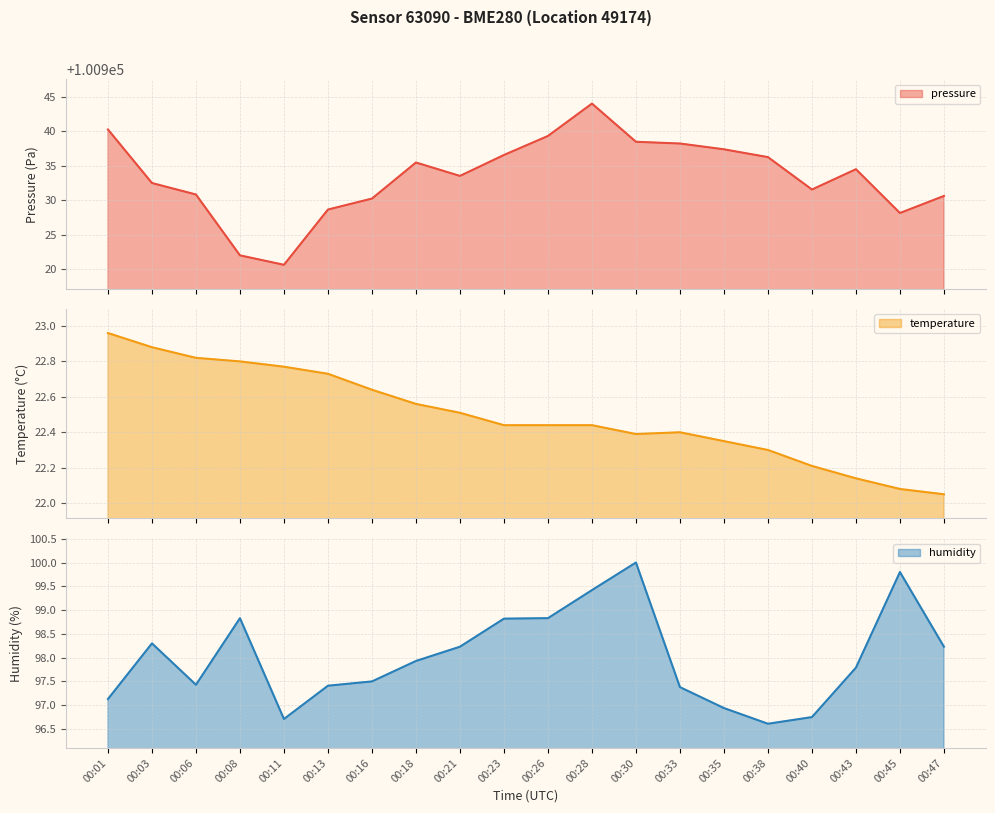

What is the lowest value of the temperature series?

22.1